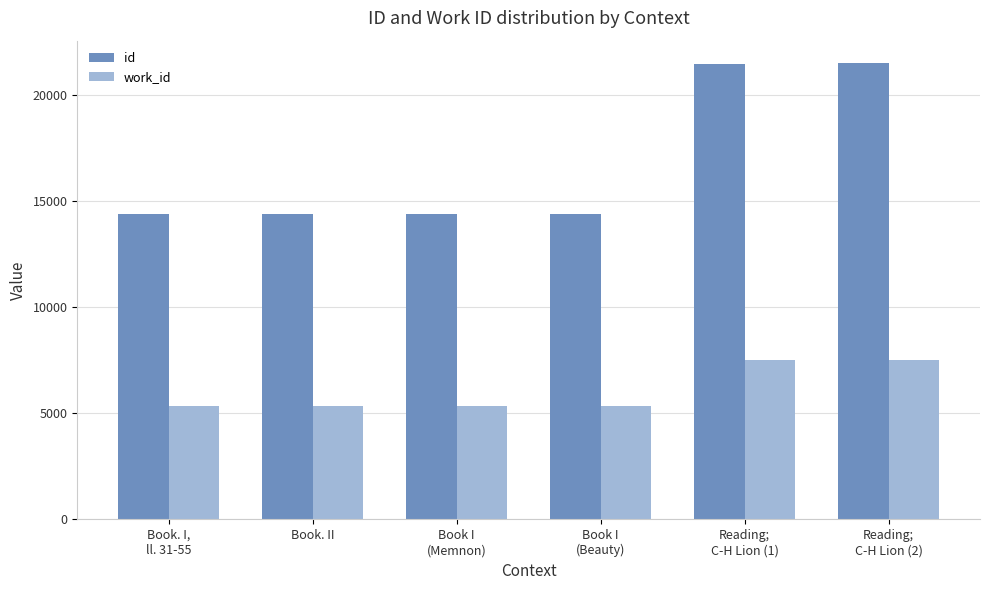

What is the maximum value for work_id?

7506